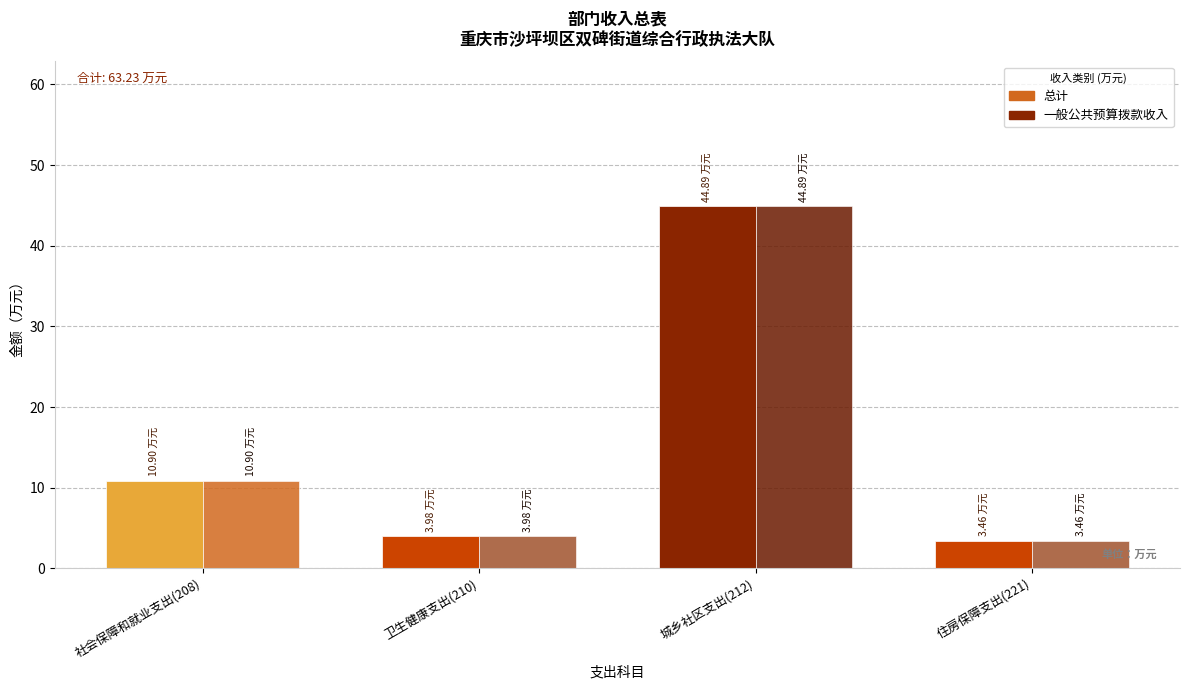

What is the highest value of the 总计 series?

44.9